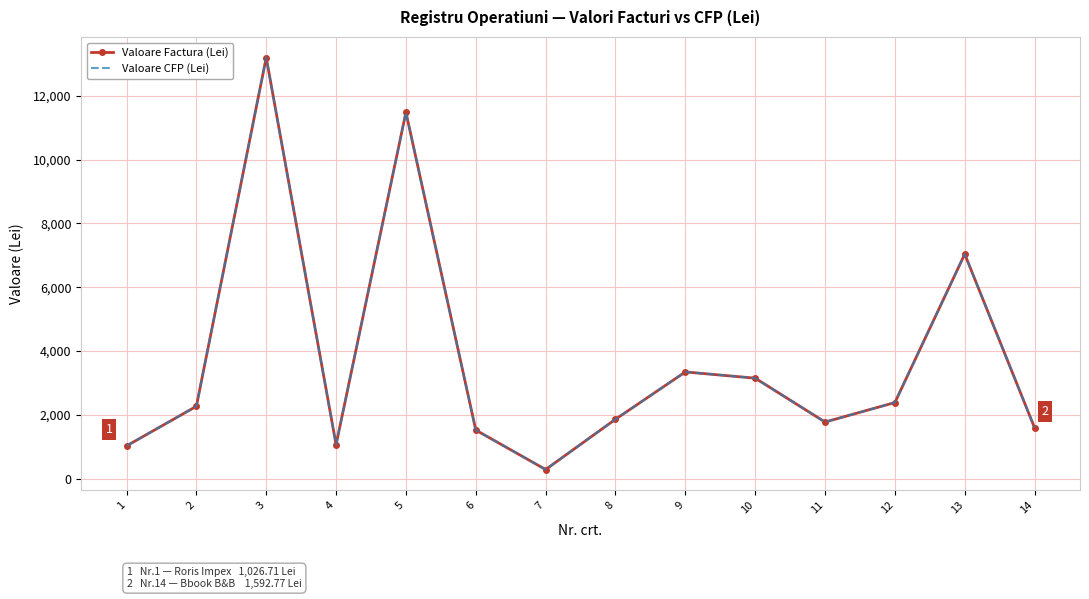

At which category is the sum across all series the highest?

3